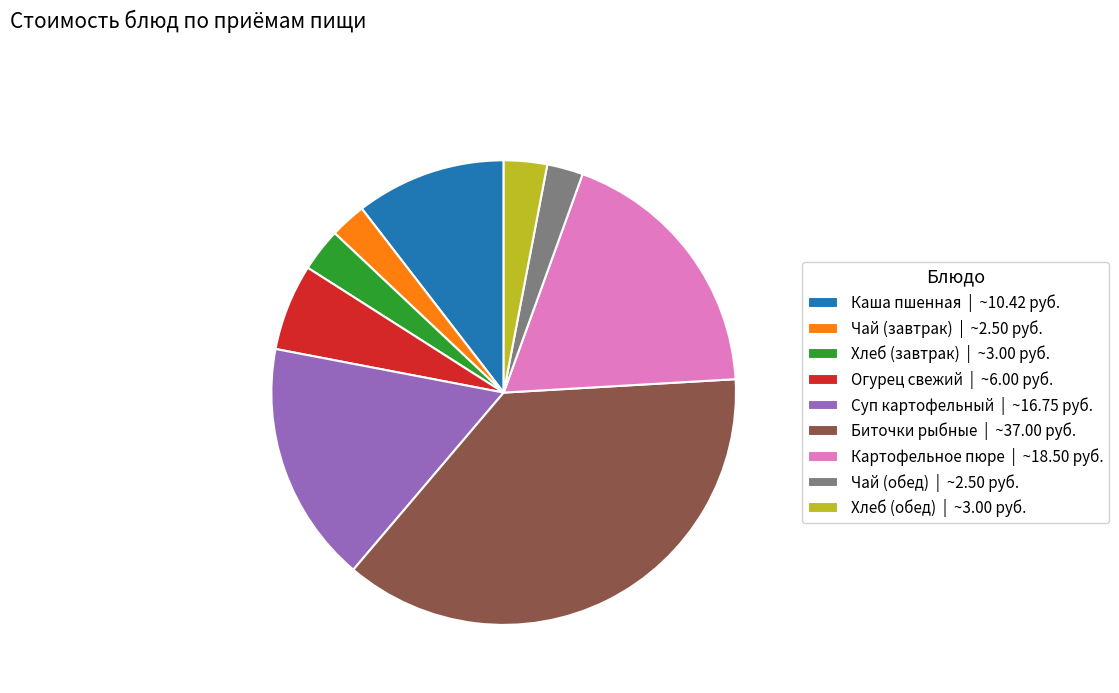

Between Каша пшенная and Чай (обед), which is larger?

Каша пшенная